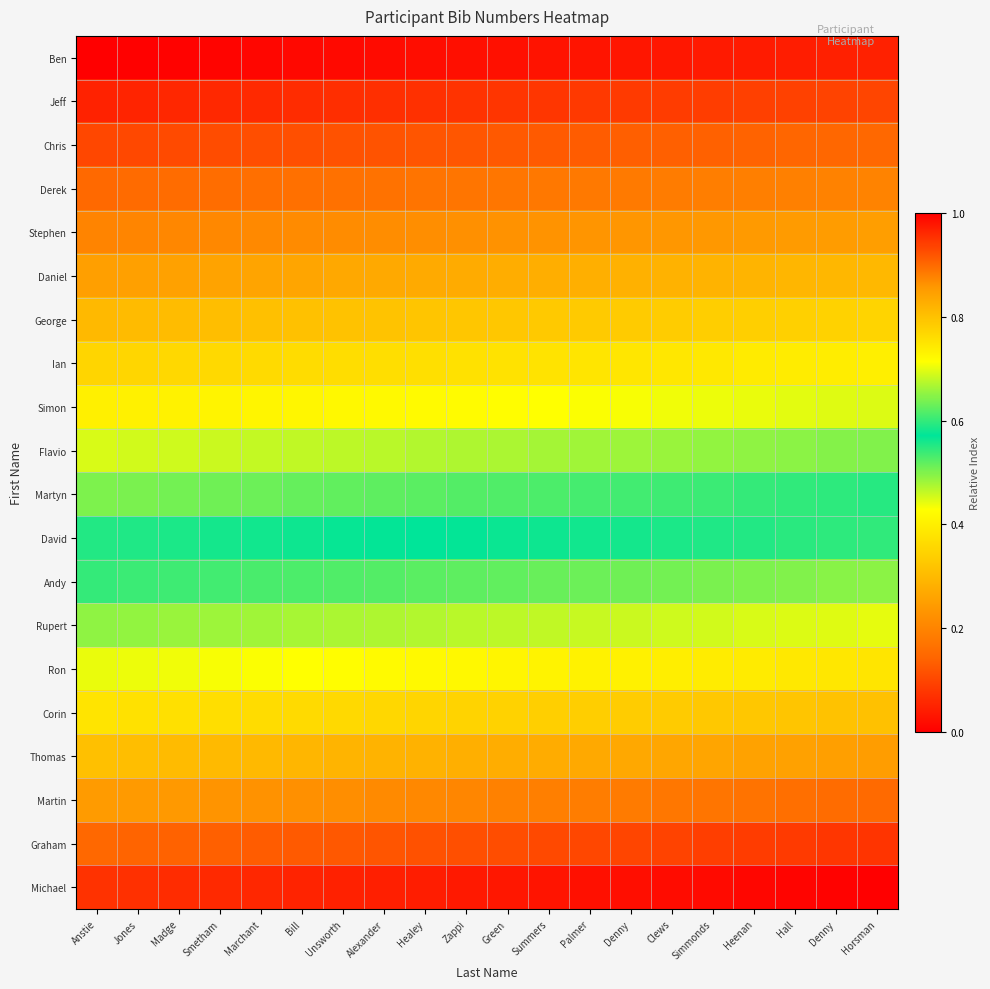

What is the difference between the highest and lowest values at Green?

1.0